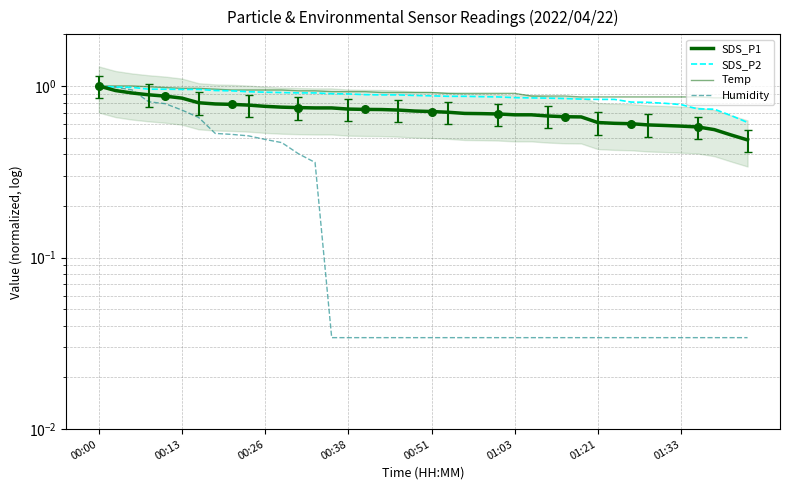

At which category is the sum across all series the highest?

00:00